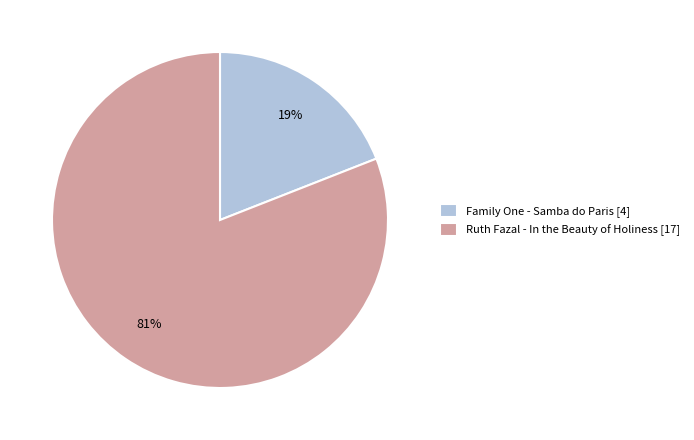

True or false: Family One - Samba do Paris accounts for 14% of the total.

False